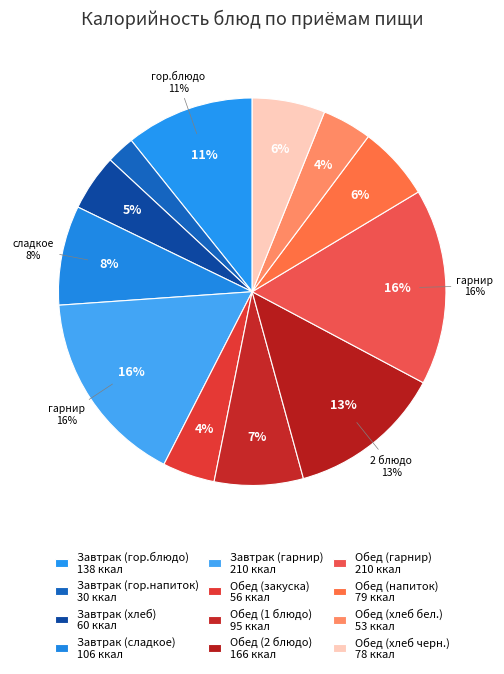

To the nearest percent, what portion does Обед (напиток) represent?

6%